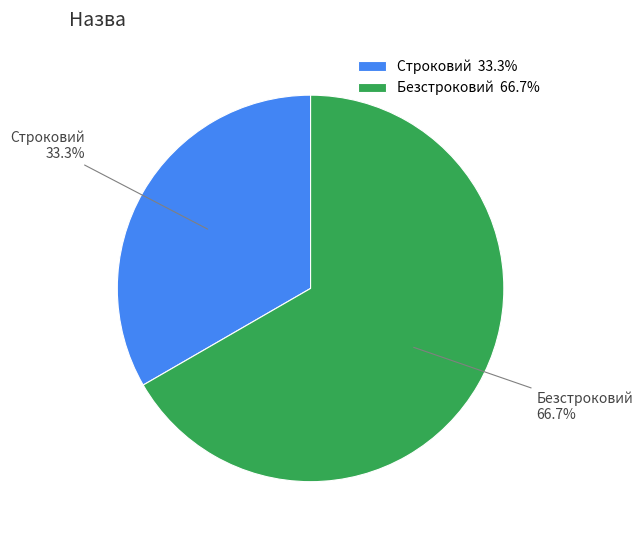

How many slices are in this pie chart?

2